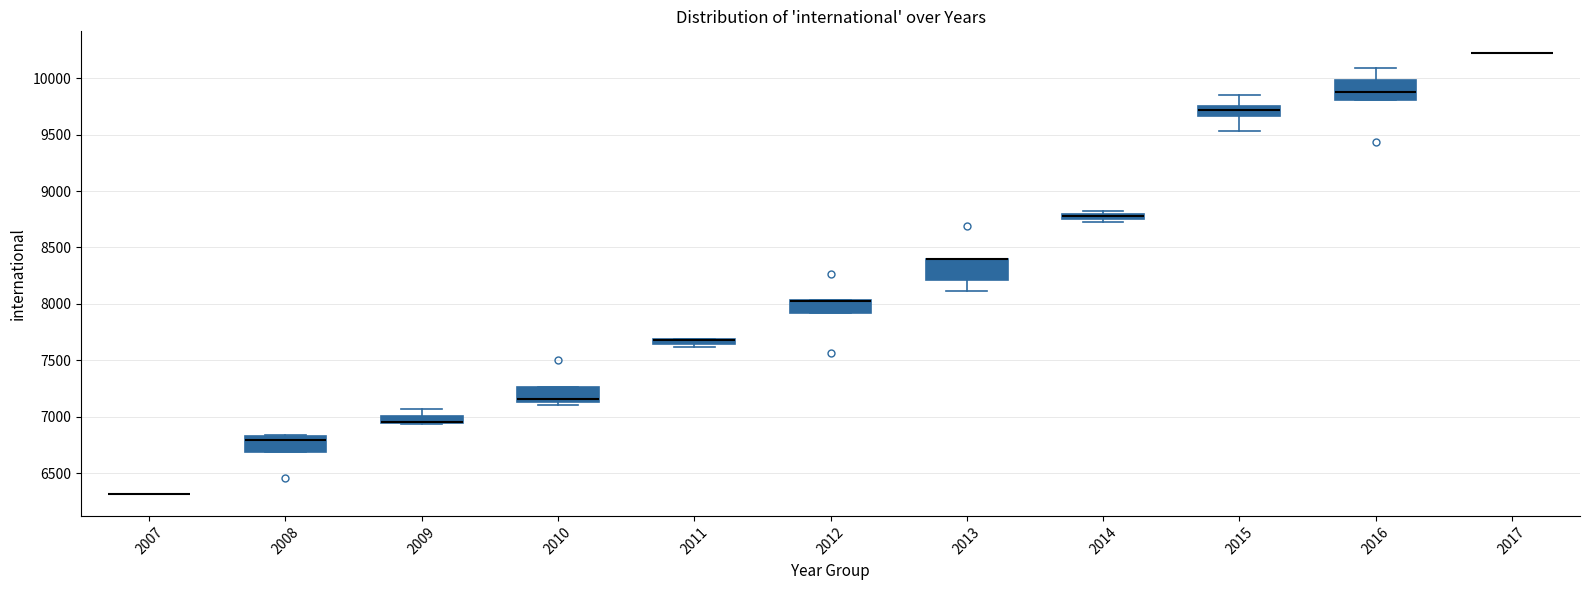

Where is the upper edge of the box at x = 2009 on the y-axis? The values are not printed on the chart, so give them approximately, as read against the axis.

7000